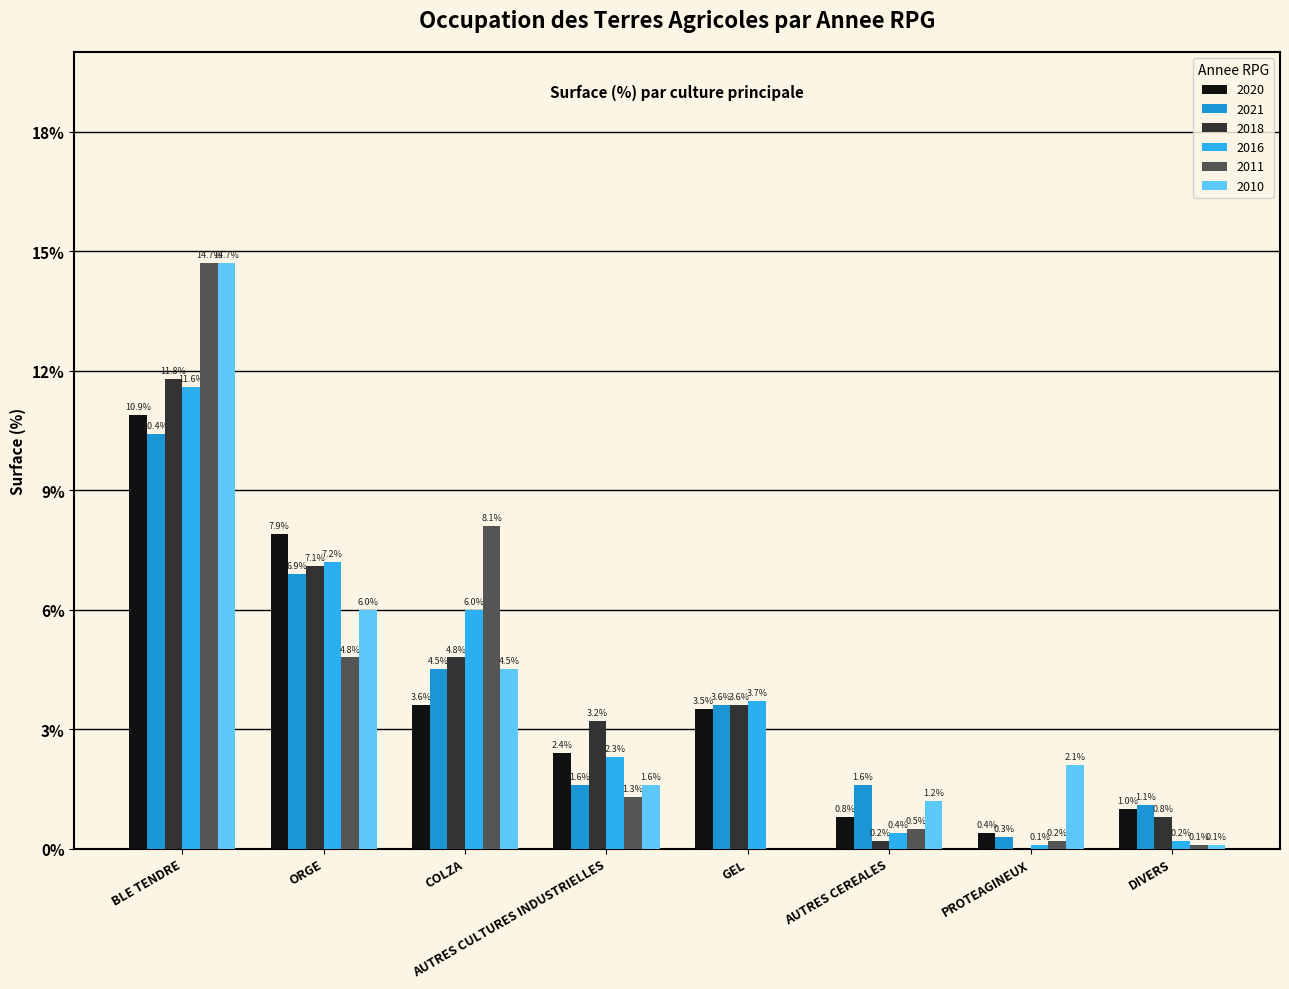

How many distinct data groups are displayed?

6